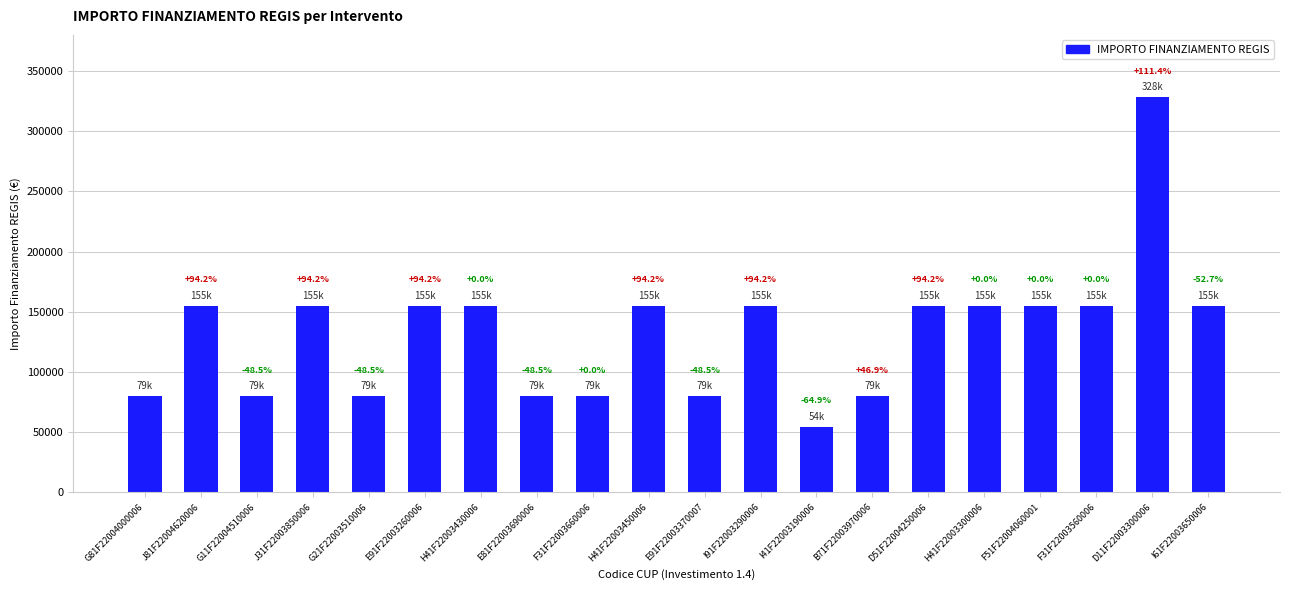

What is the maximum value shown in the chart?

328160